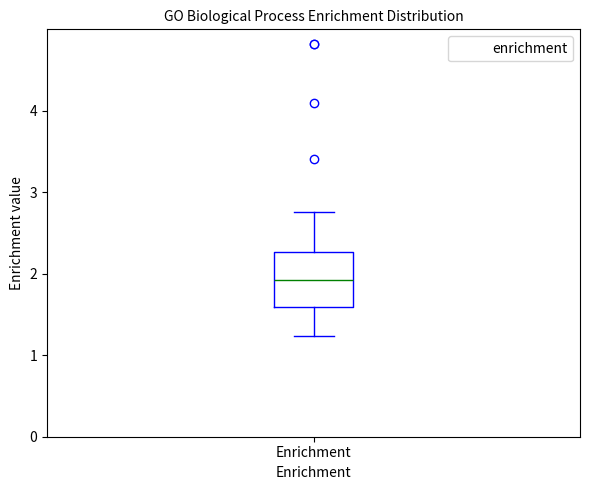

Read this box plot against the y-axis: the position of the median line, the range covered by the box, and the ends of both whiskers. The values are not printed on the chart, so give them approximately, as read against the axis.

median 1.9, box 1.6 to 2.3, whiskers 1.2 to 2.8